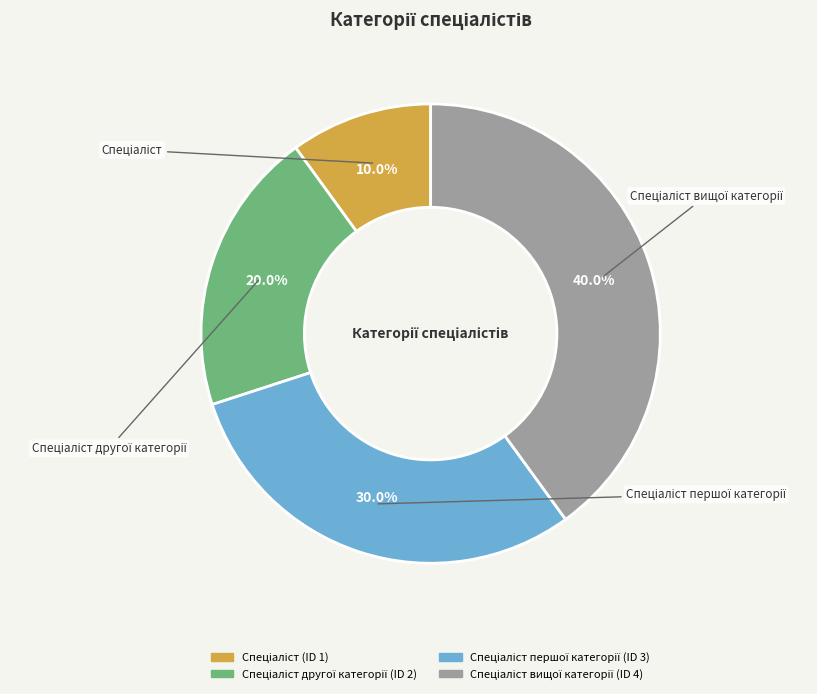

Is there any slice that represents more than half of the pie?

No